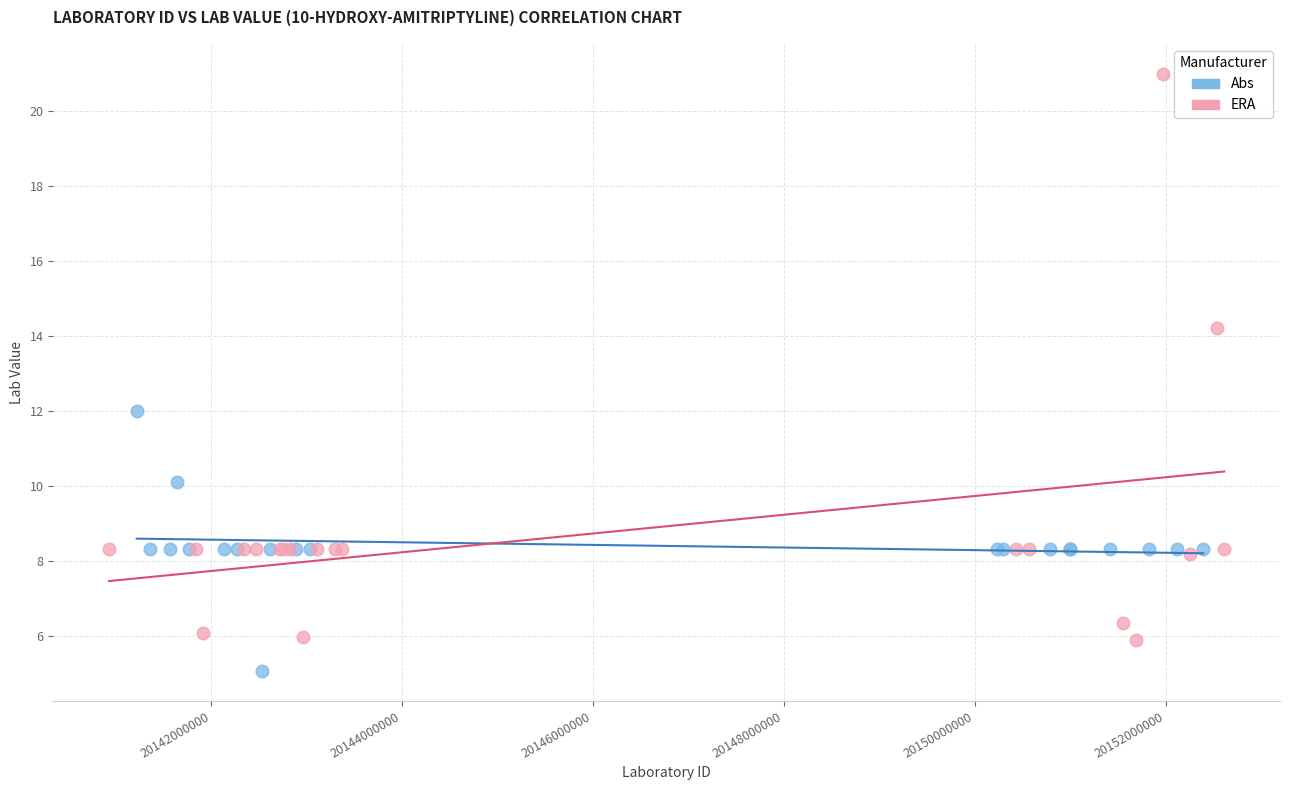

Which series contains the highest Y value?

ERA